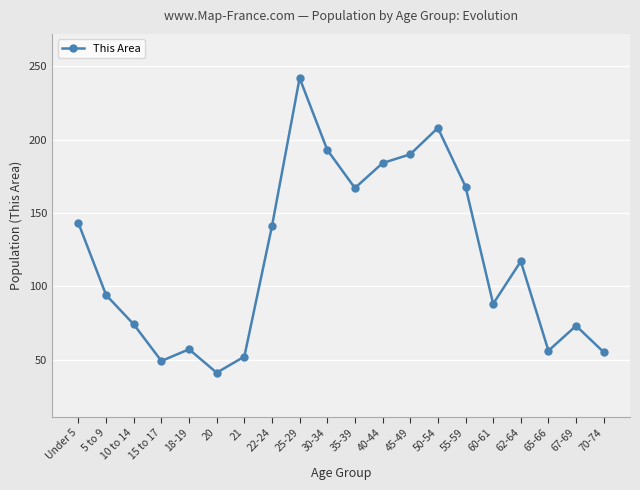

What is the greatest value displayed?

242